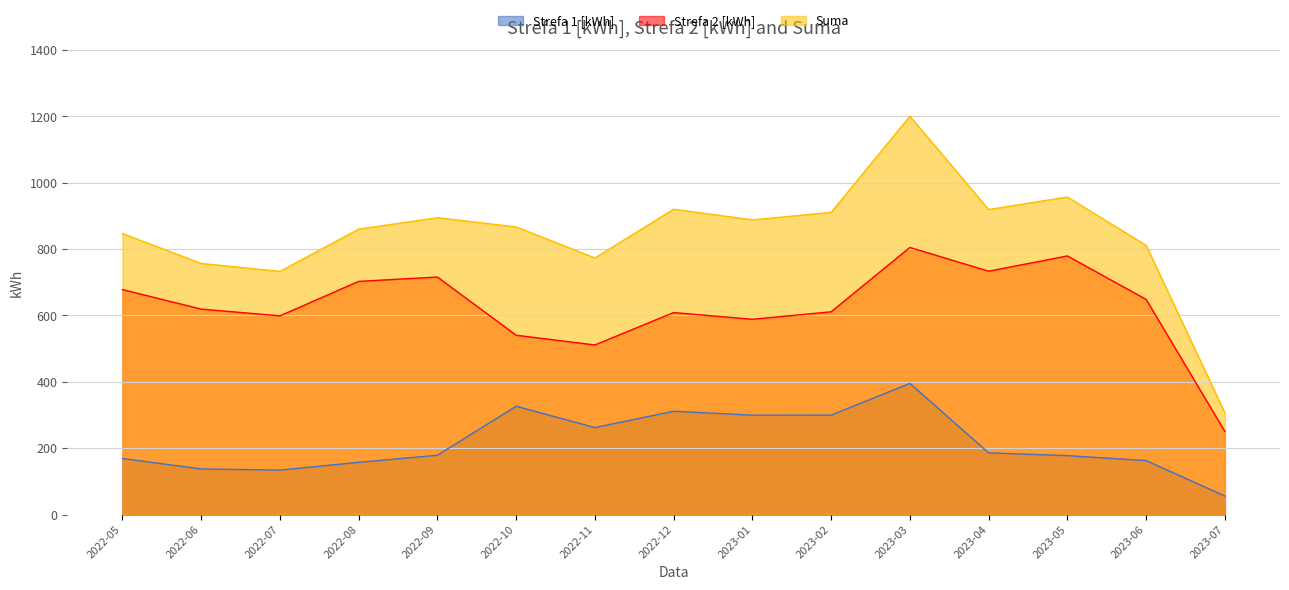

True or false: Suma and Strefa 1 [kWh] intersect in this chart.

False